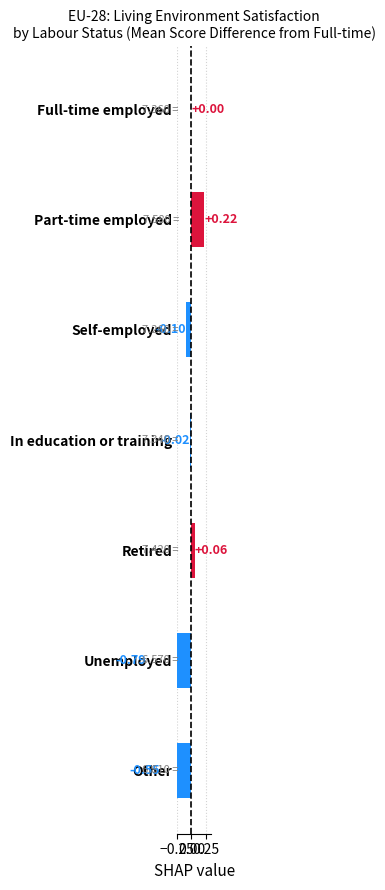

How many bars are there in total?

7